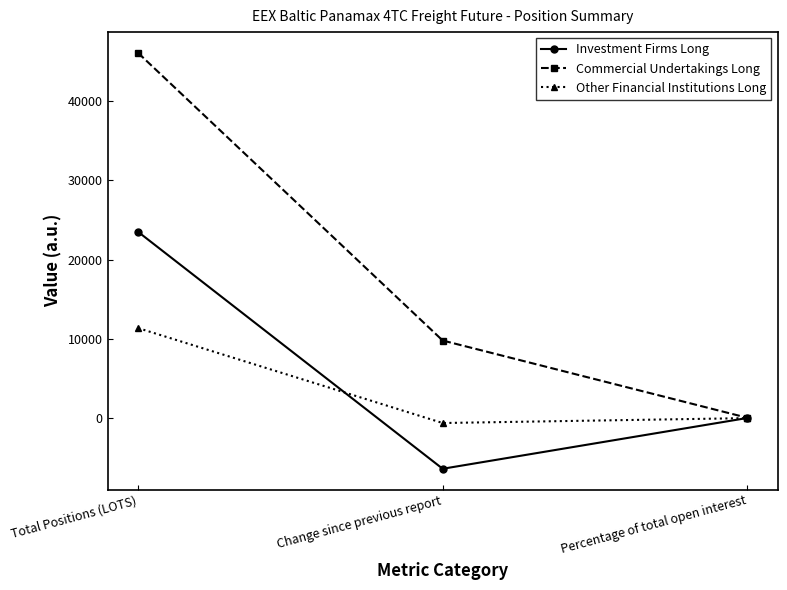

What is the label of the 3rd point from the left?

Percentage of total open interest